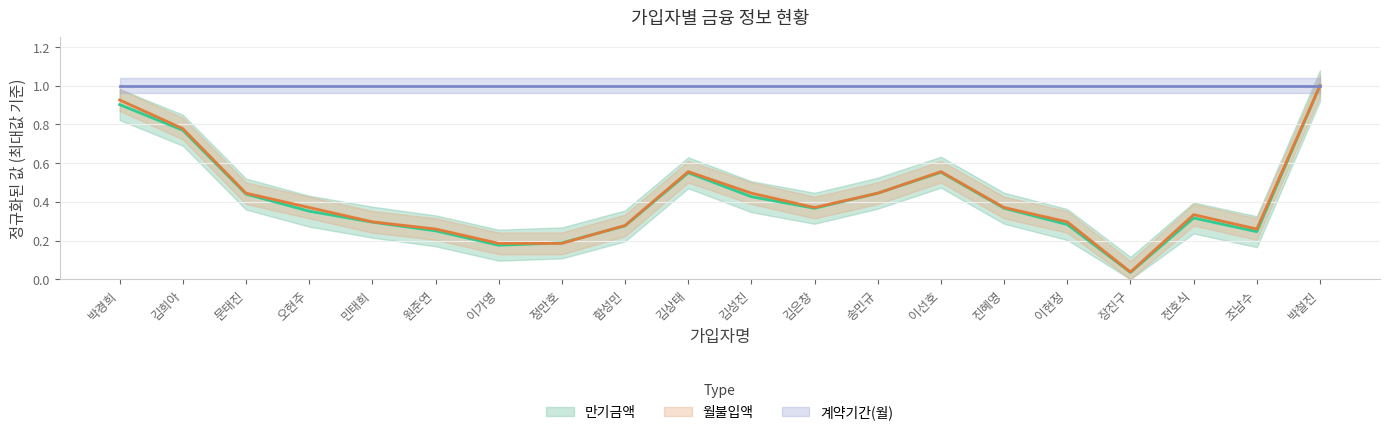

Is the value of 월불입액 at 박철진 greater than the value of 만기금액 at 김상태?

Yes